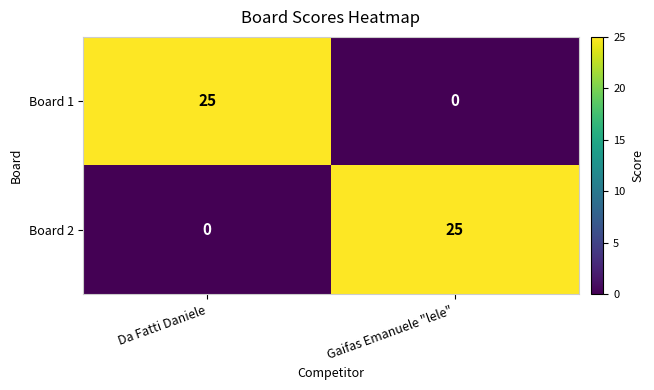

What is the greatest value displayed?

25